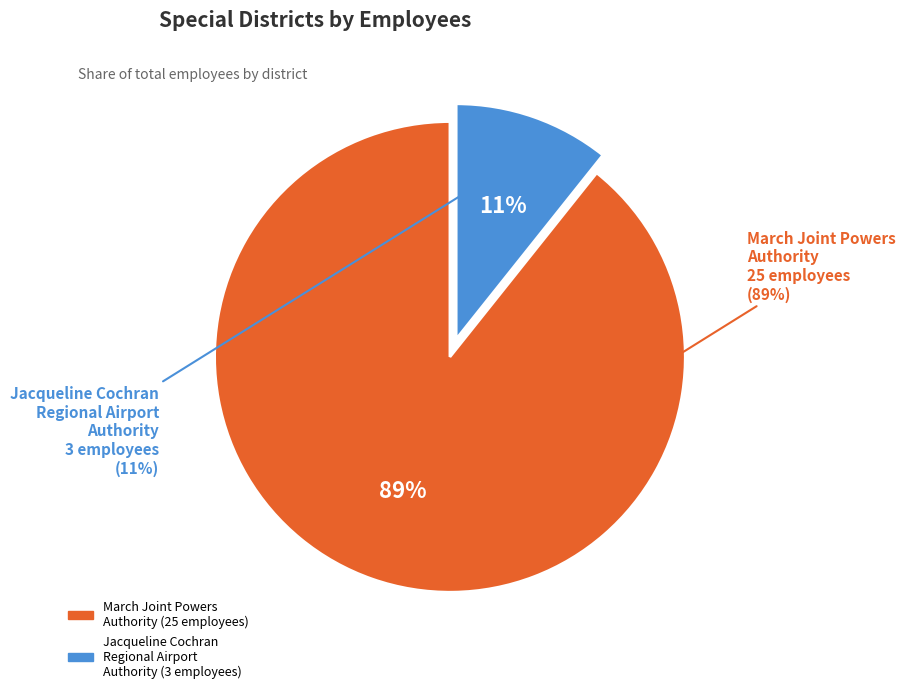

What percentage is the Jacqueline Cochran Regional Airport Authority slice, to the nearest percent?

11%